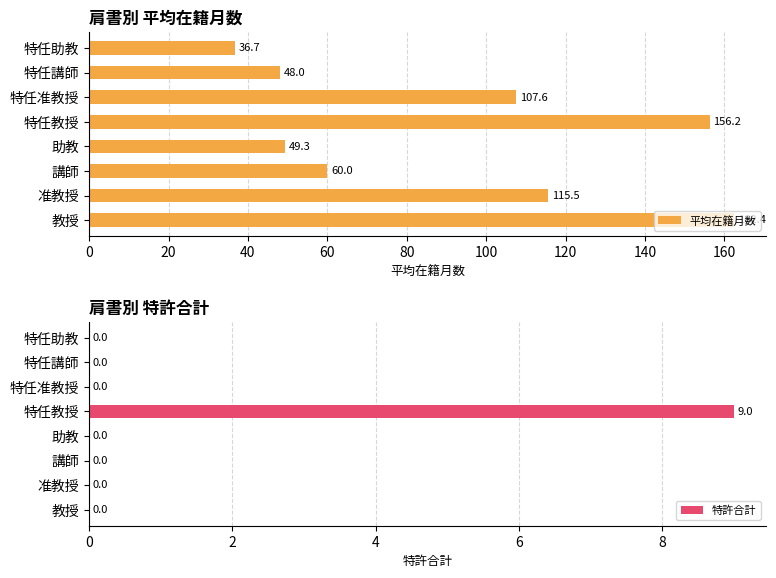

The 特許合計 series shows 5.0 at 特任助教. True or false?

False